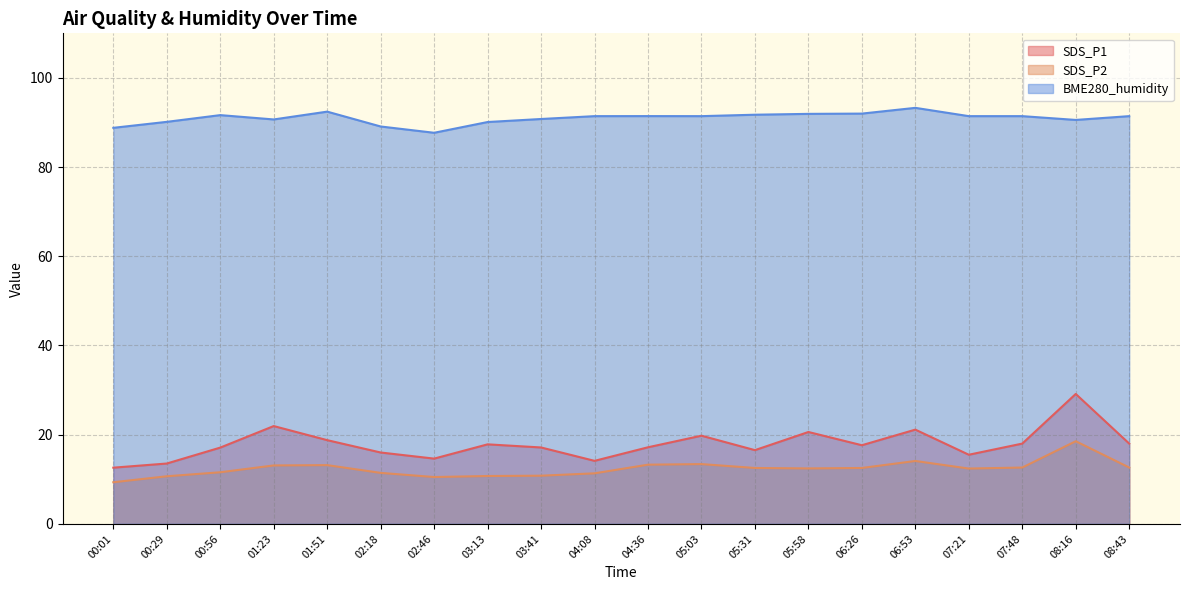

What is the total value across all series at 08:43?

122.1